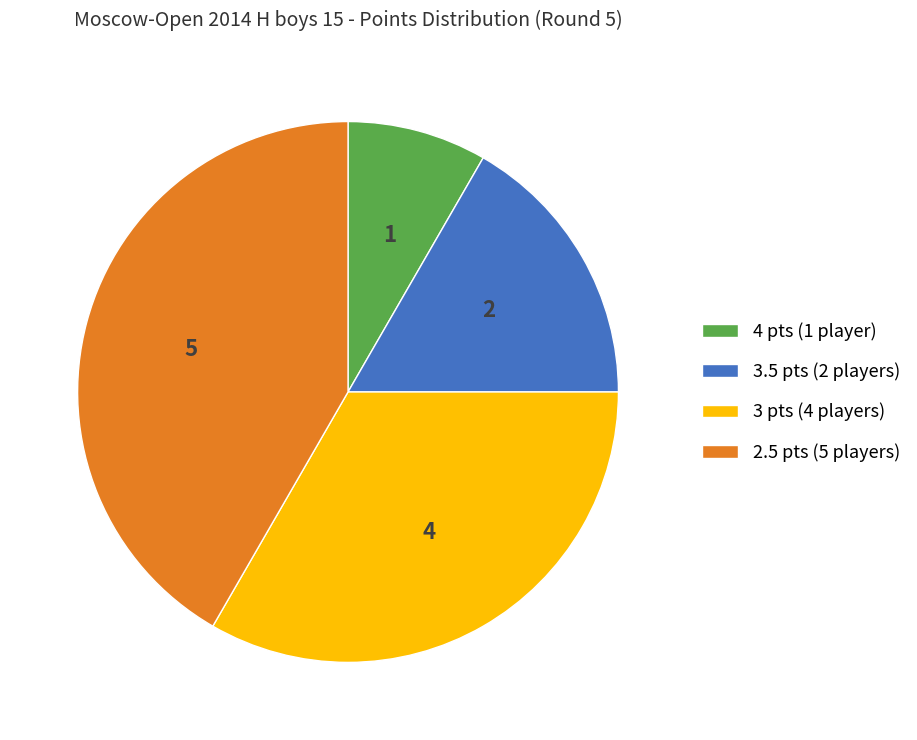

Combined, do 3.5 pts (2 players) and 2.5 pts (5 players) account for over 50%?

Yes